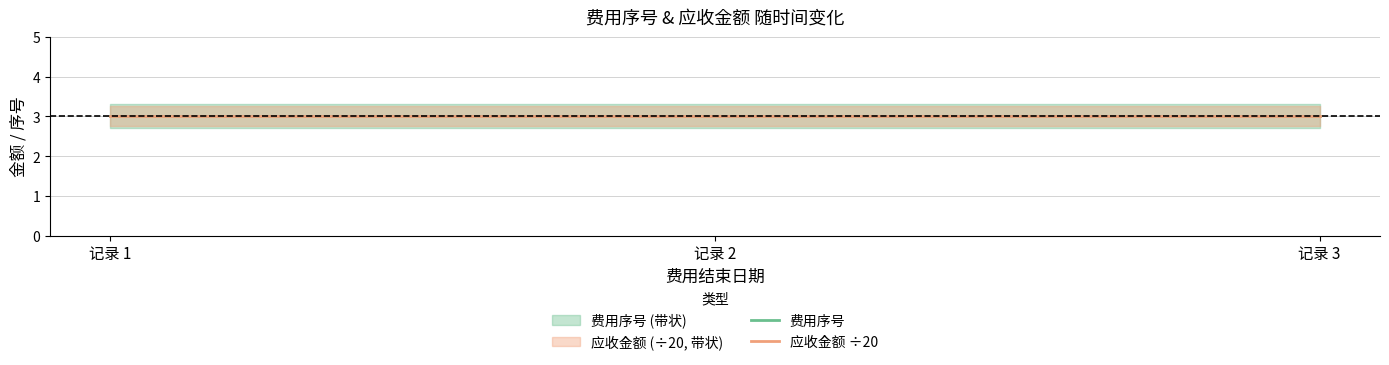

Is the value of 费用序号 at 2 greater than the value of 应收金额 at 2?

No